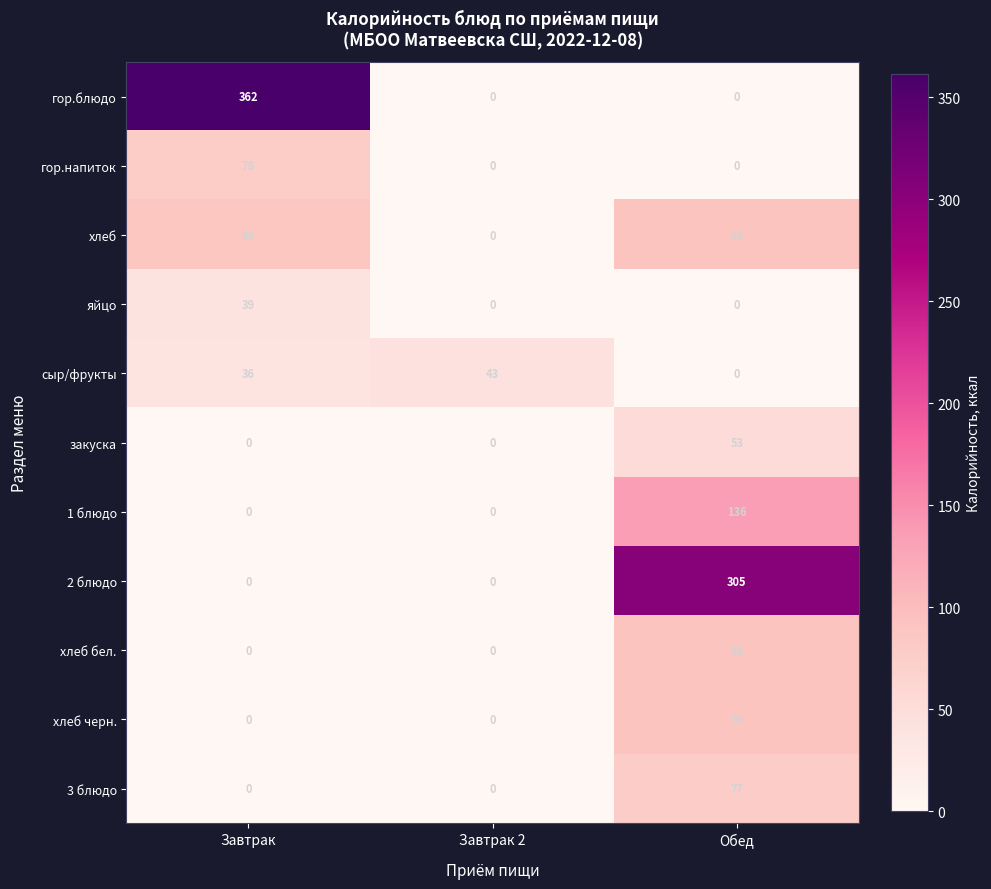

Count the 1 блюдо values in the range 0 to 136.

3